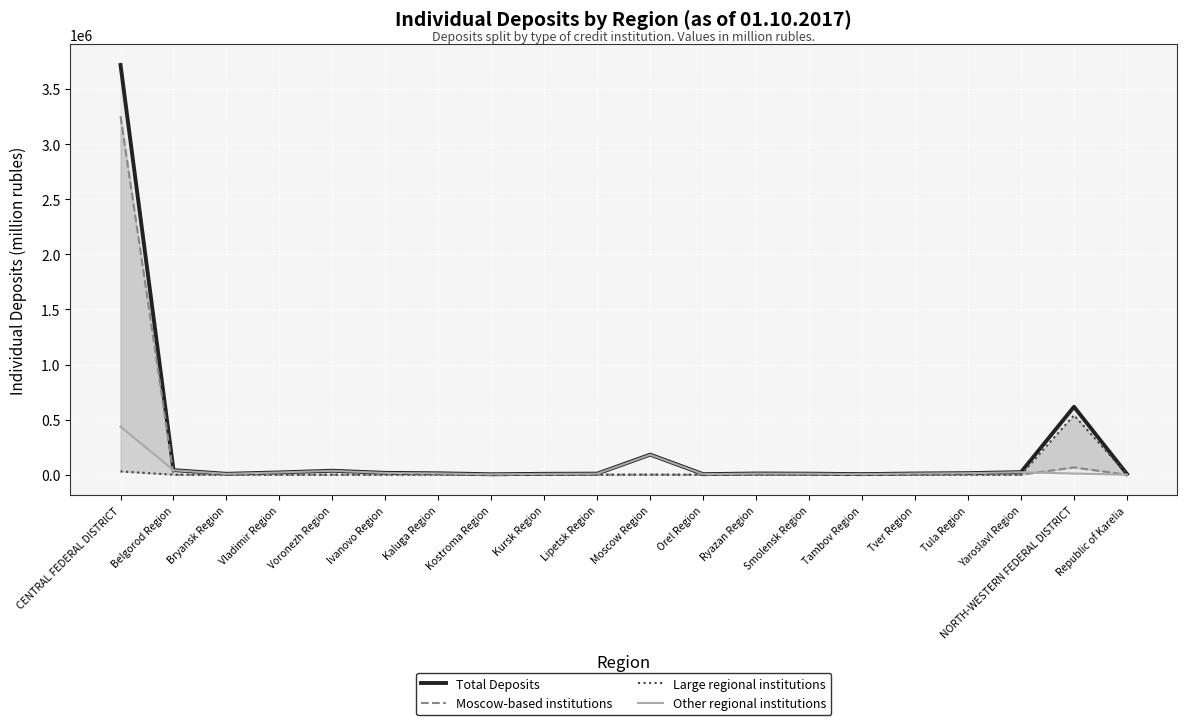

Count the number of categories in the chart.

20